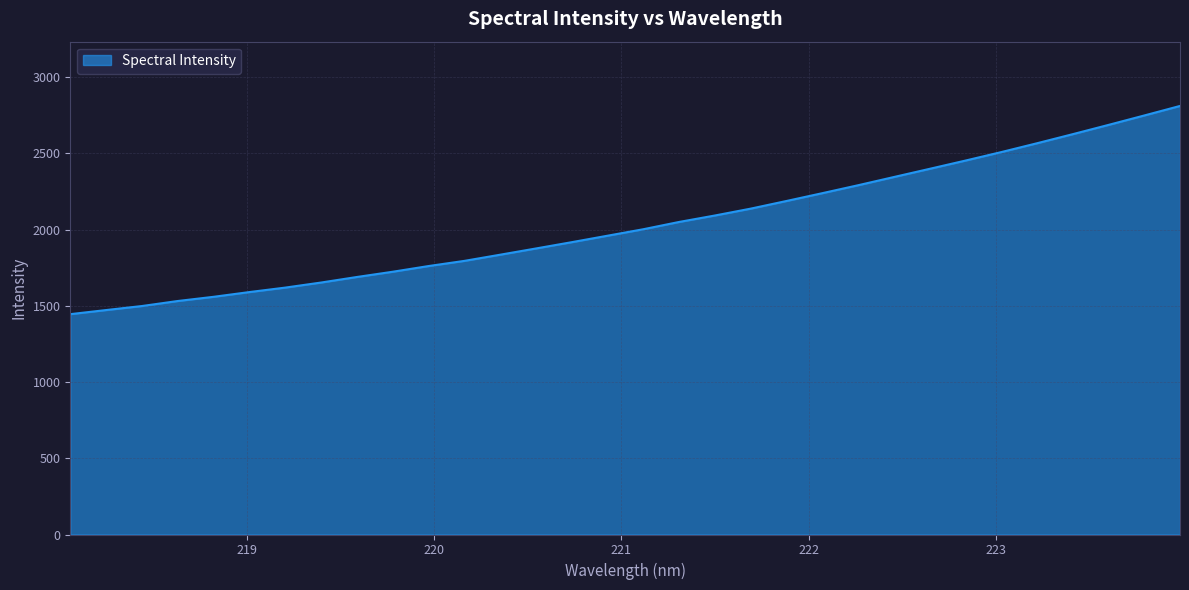

What is the difference between the maximum and minimum values?

1365.9